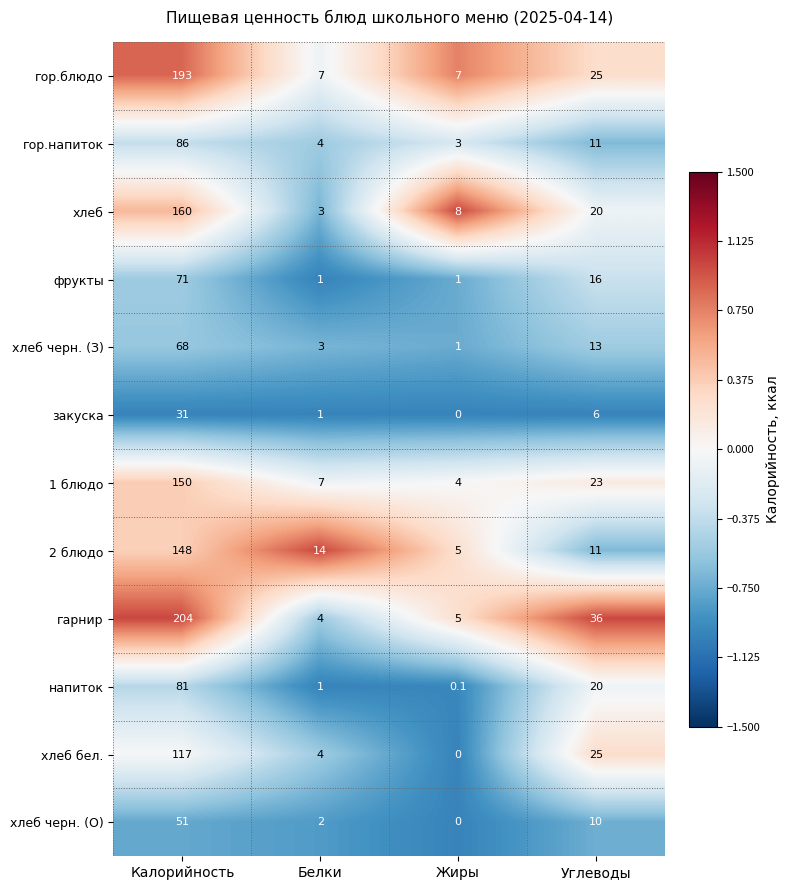

Count the number of data series in this chart.

12